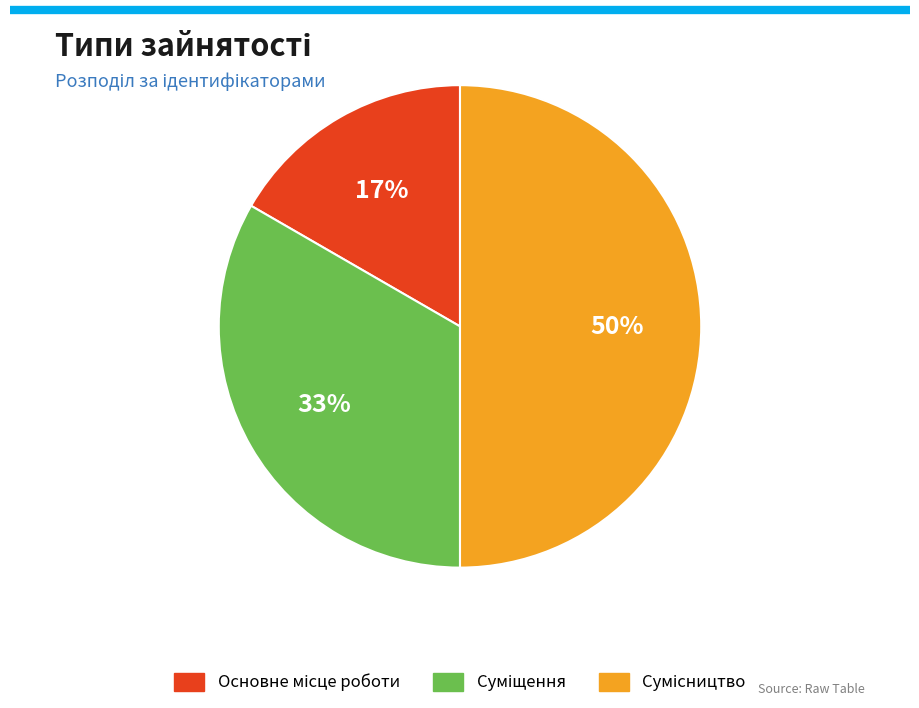

To the nearest percent, what is the average slice percentage?

33%